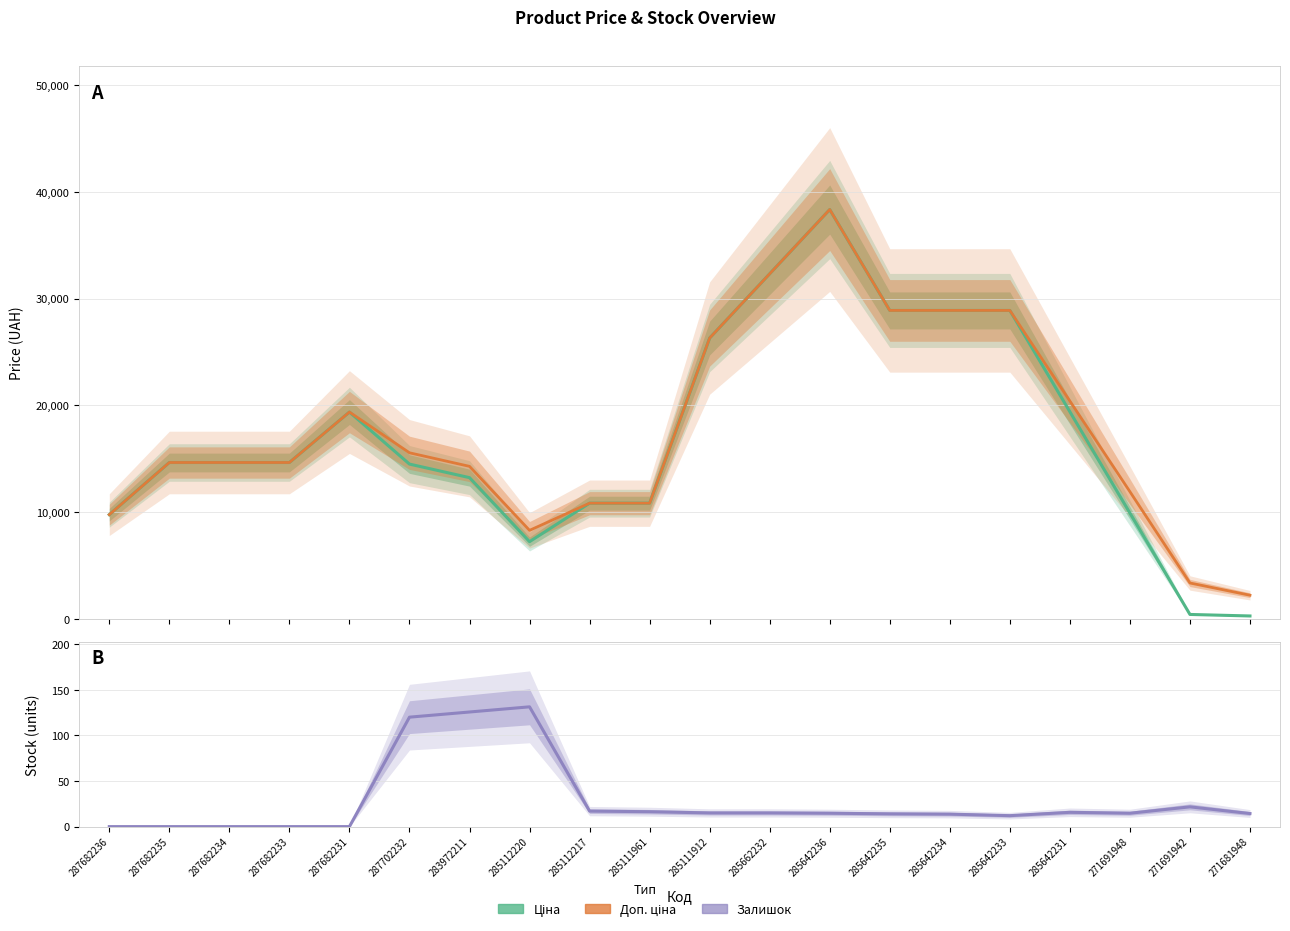

What is the sum of all Залишок values?

561.0